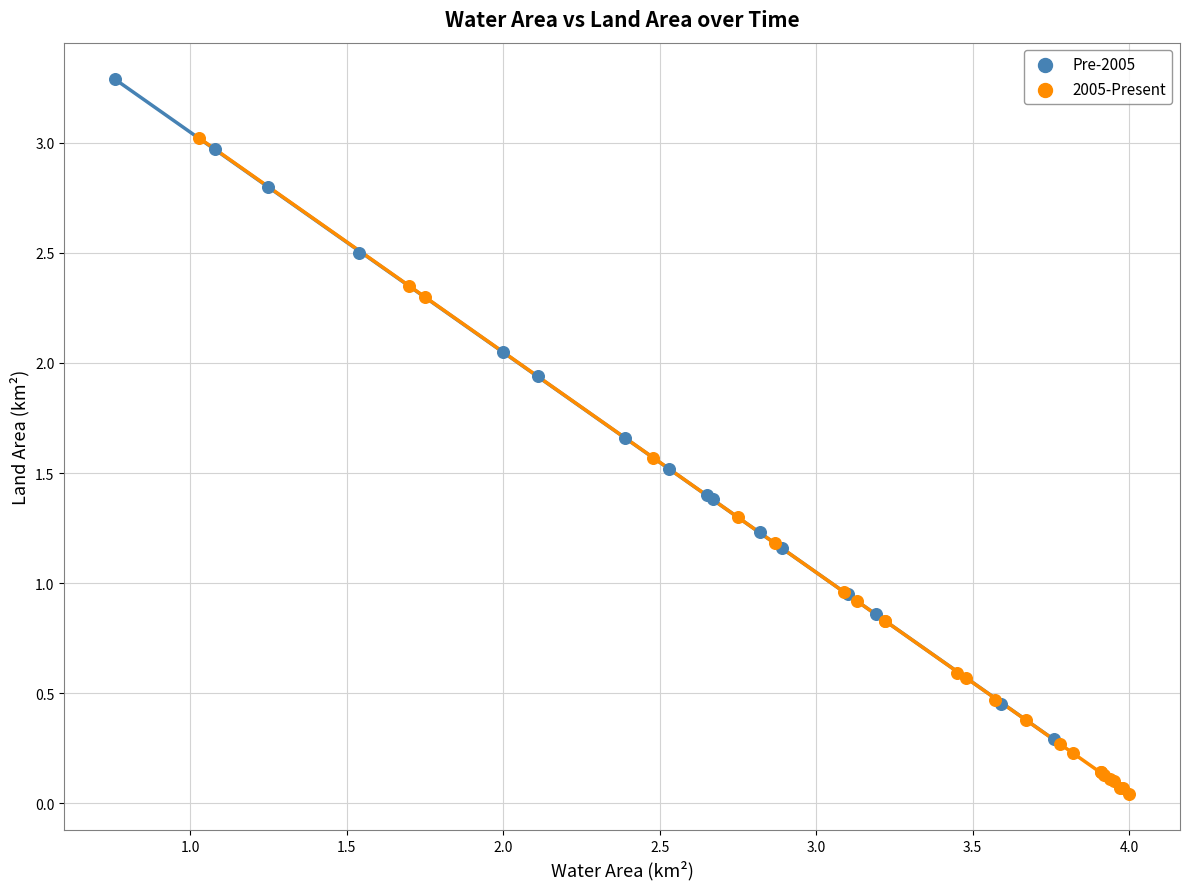

Which series reaches the maximum Y coordinate?

Pre-2005